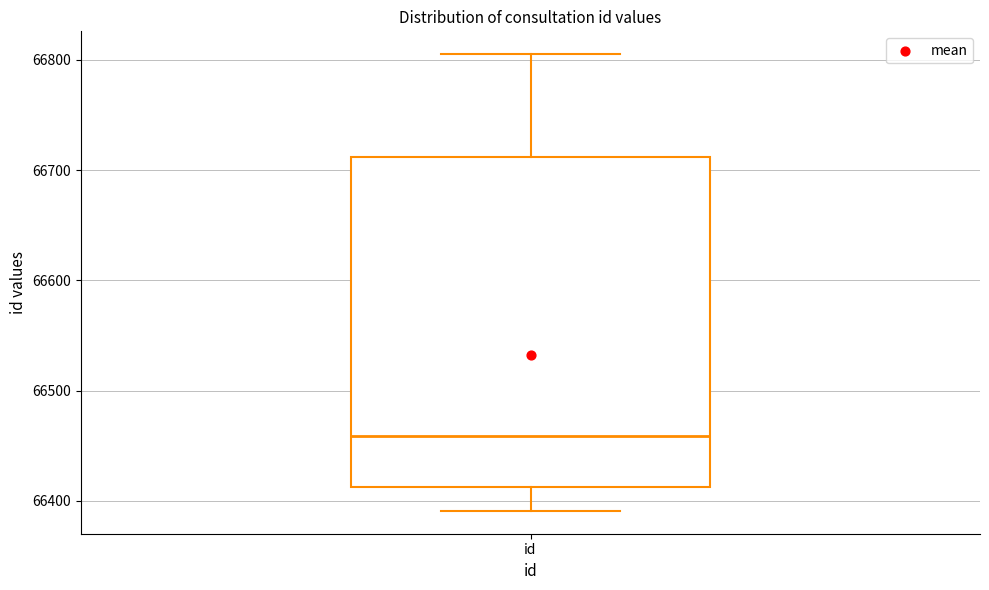

Where does the median line of the box for id sit on the y-axis? The values are not printed on the chart, so give them approximately, as read against the axis.

66460